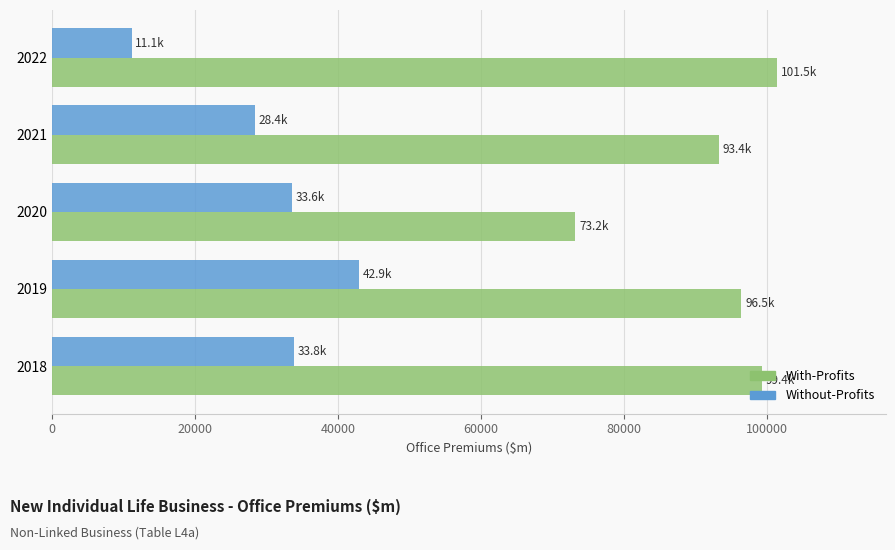

Which category has the highest value across all series?

2022